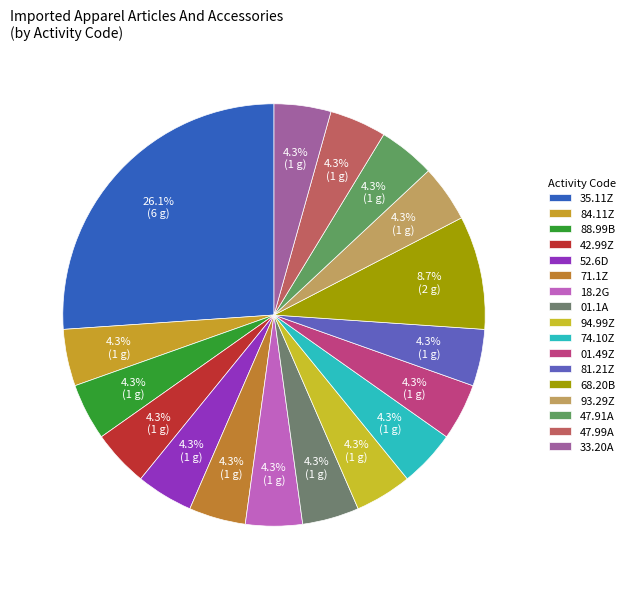

How many segments does this pie chart have?

17